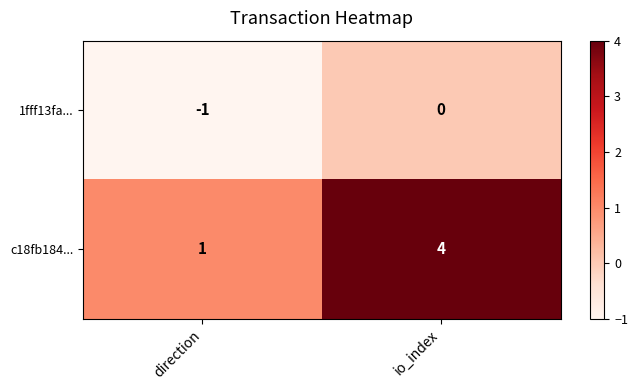

Which series has the largest range (max minus min)?

c18fb184...